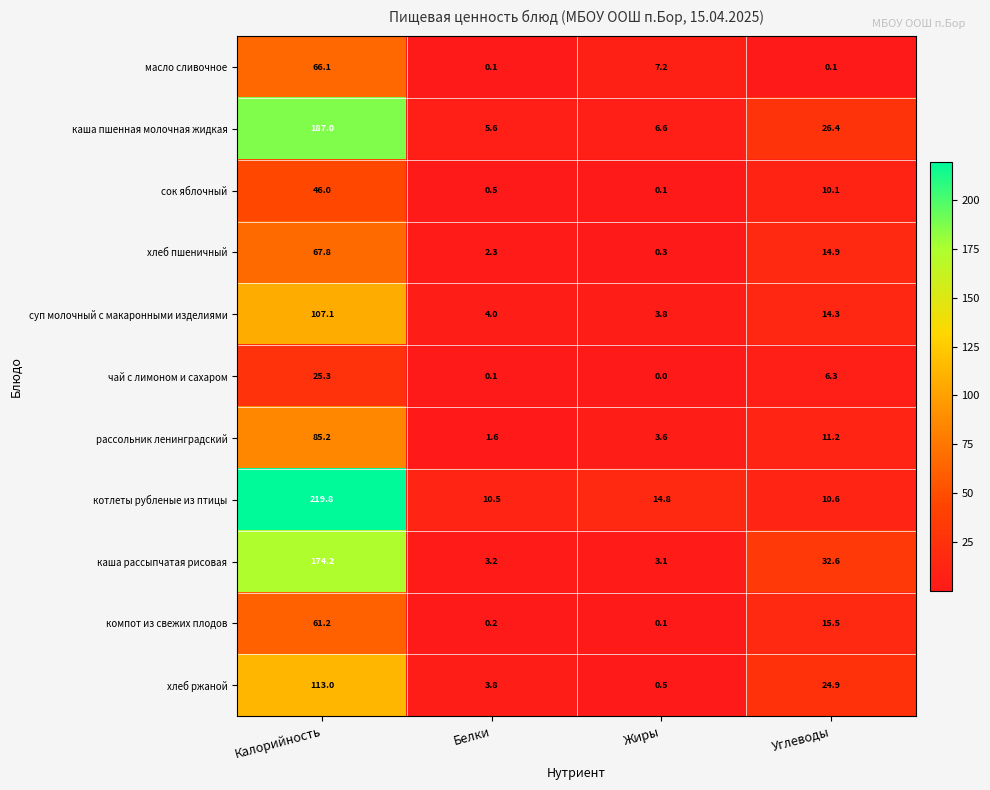

Rank the categories by каша пшенная молочная жидкая value from highest to lowest.

Калорийность, Углеводы, Жиры, Белки